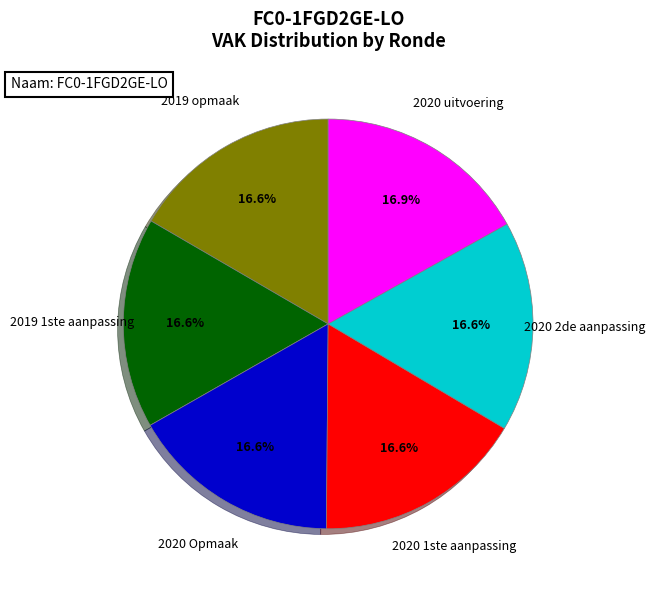

What is the ratio of the value at 2019 1ste aanpassing to the value at 2020 Opmaak?

1.0